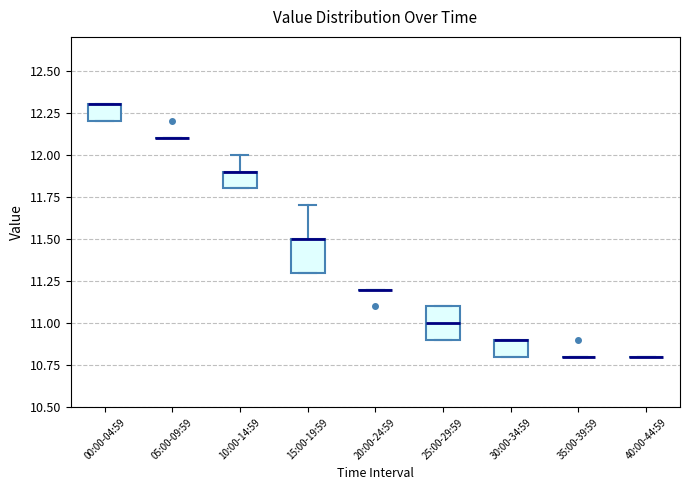

Reading left to right, read every box against the y-axis: the position of its median line, the range the box covers, and the ends of its whiskers. The values are not printed on the chart, so give them approximately, as read against the axis.

00:00-04:59: median 12.3 (drawn on the box's upper edge), box 12.2 to 12.3, whiskers 12.2 to 12.3
05:00-09:59: box collapsed to a line at 12.1, whiskers 12.1 to 12.1
10:00-14:59: median 11.9 (drawn on the box's upper edge), box 11.8 to 11.9, whiskers 11.8 to 12.0
15:00-19:59: median 11.5 (drawn on the box's upper edge), box 11.3 to 11.5, whiskers 11.3 to 11.7
20:00-24:59: box collapsed to a line at 11.2, whiskers 11.2 to 11.2
25:00-29:59: median 11.0, box 10.9 to 11.1, whiskers 10.9 to 11.1
30:00-34:59: median 10.9 (drawn on the box's upper edge), box 10.8 to 10.9, whiskers 10.8 to 10.9
35:00-39:59: box collapsed to a line at 10.8, whiskers 10.8 to 10.8
40:00-44:59: box collapsed to a line at 10.8, whiskers 10.8 to 10.8